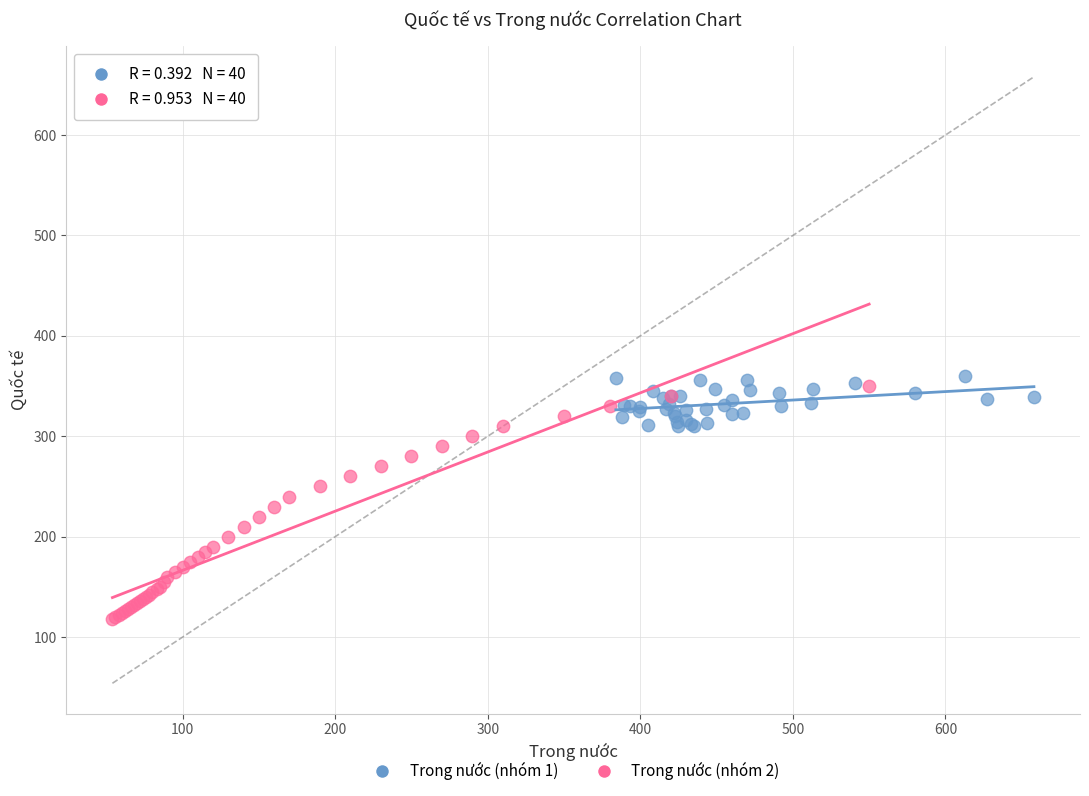

What are all the series names shown in the legend?

Trong nước (nhóm 1), Trong nước (nhóm 2)